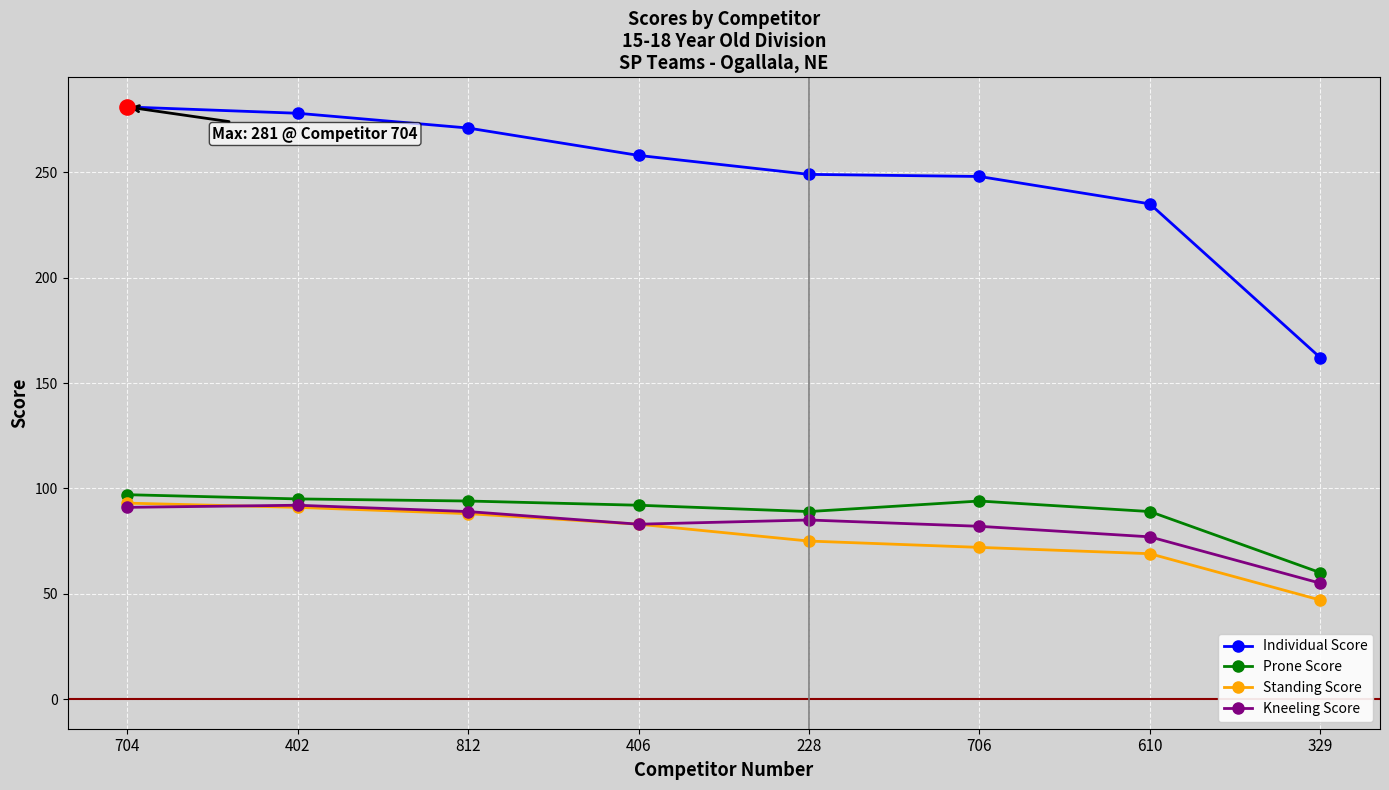

What is the spread (max minus min) of values at 812?

183